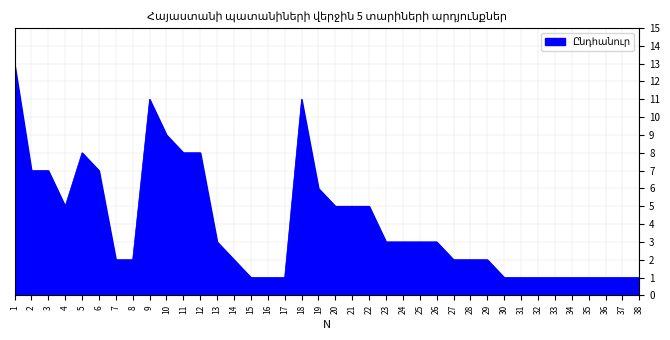

True or false: the data shows 1 at 37.

True